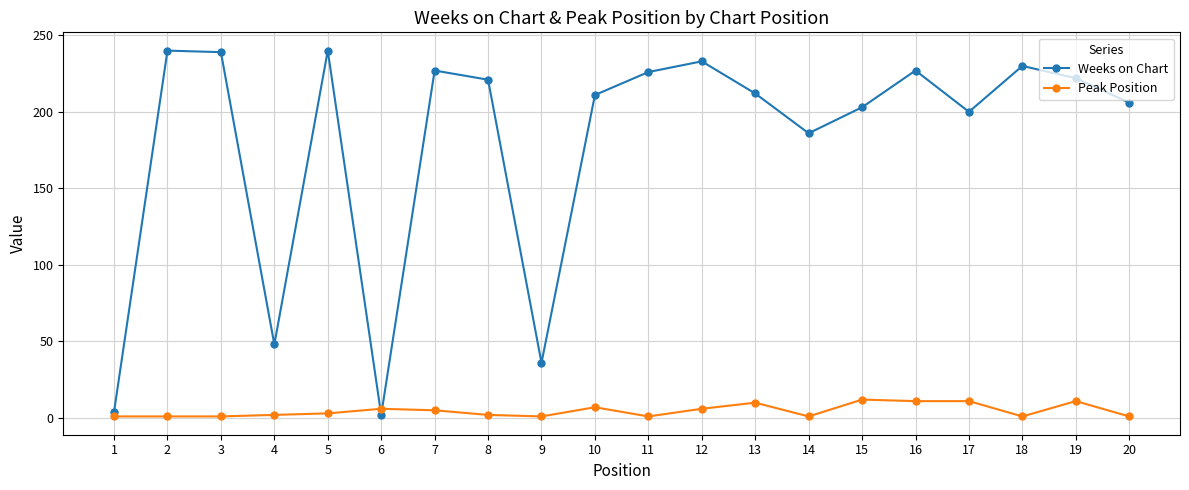

The Weeks on Chart series shows 240 at 2. True or false?

True